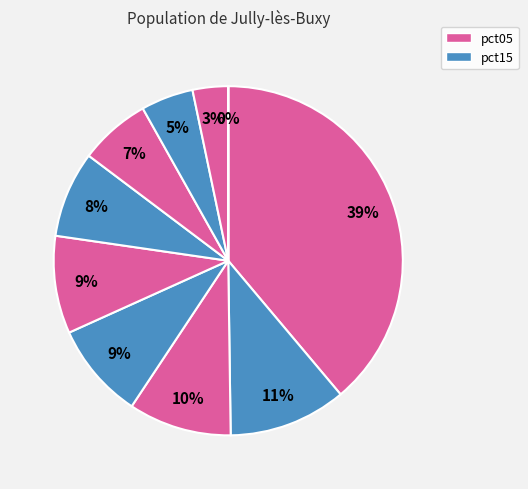

To the nearest percent, what is the average slice percentage?

10%